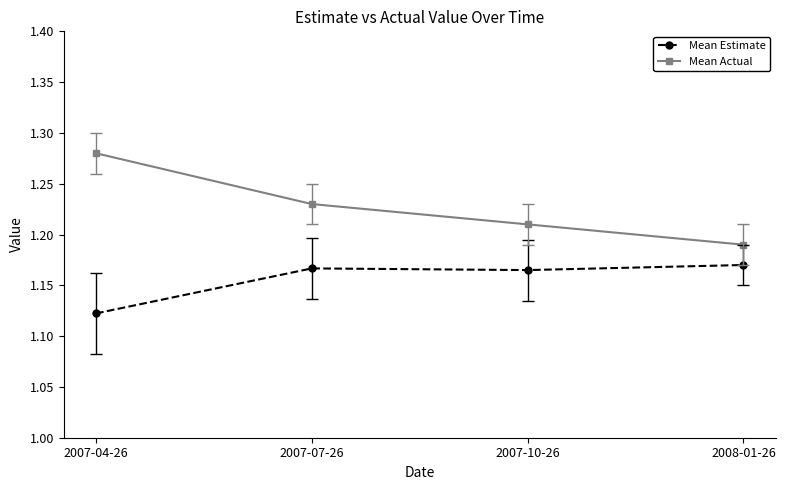

True or false: Mean Estimate and Mean Actual cross at least once.

False